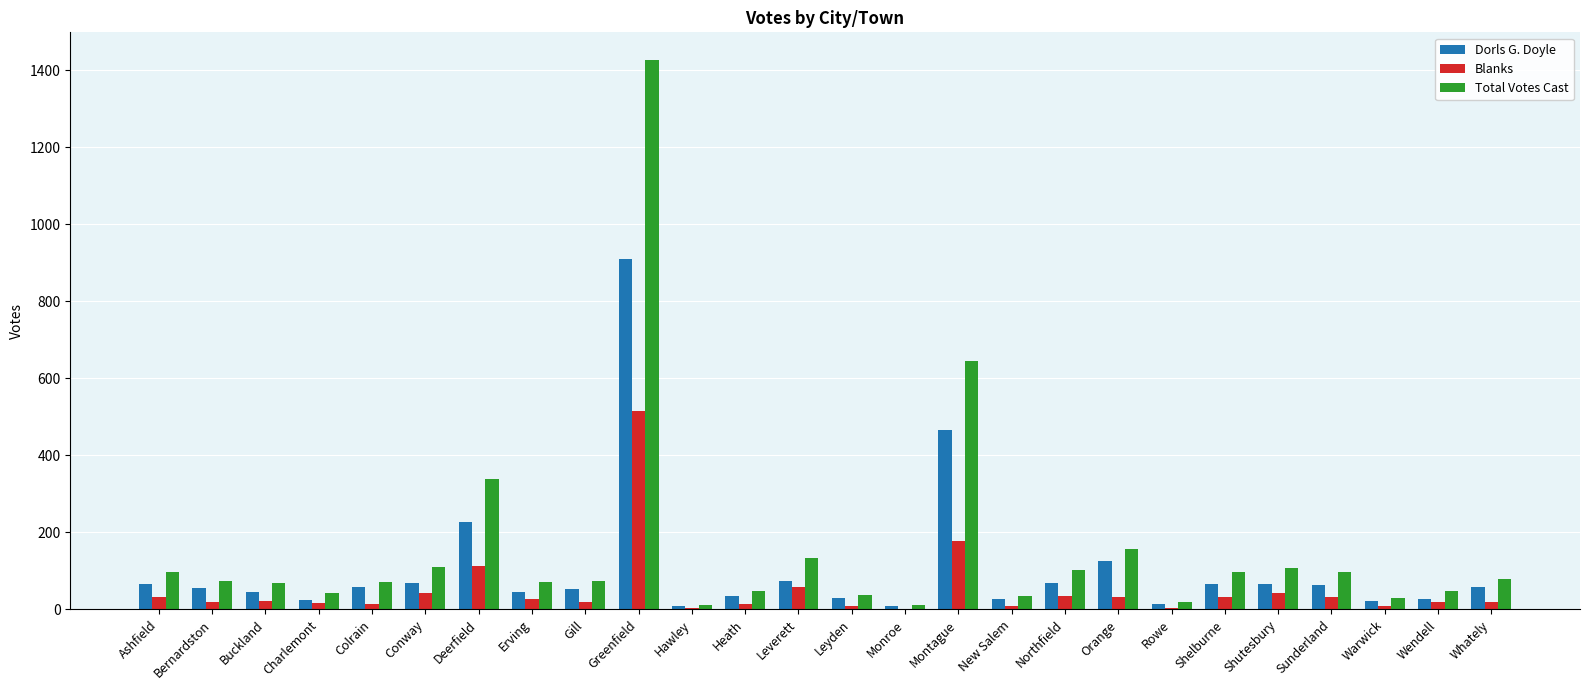

The value of Blanks at Heath is 13. True or false?

True